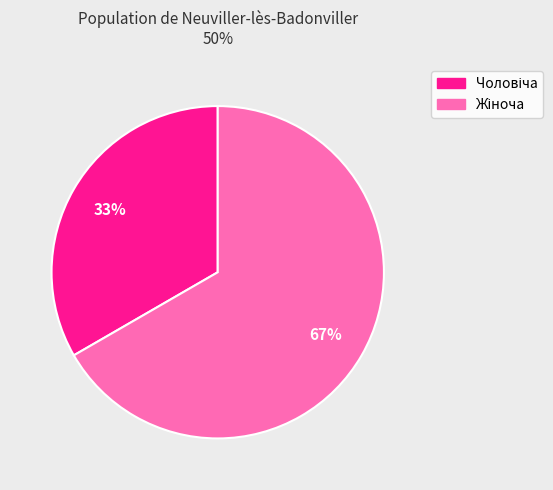

To the nearest percent, what is the average slice percentage?

50%